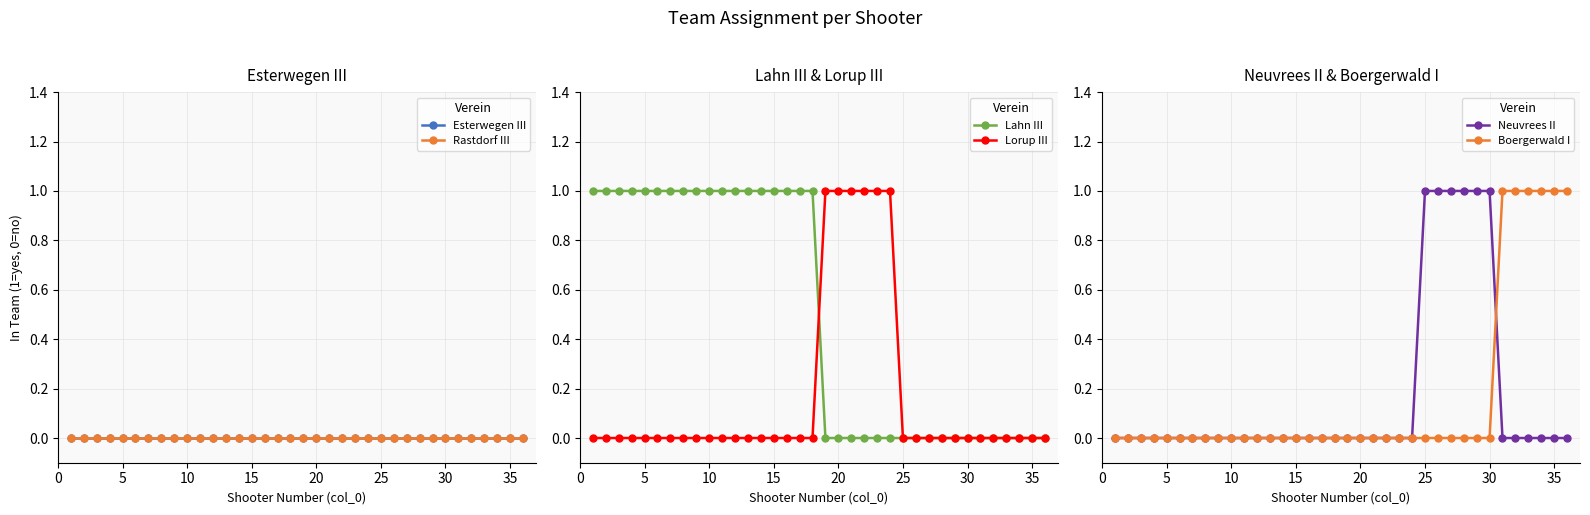

True or false: Rastdorf III and Lahn III intersect in this chart.

False